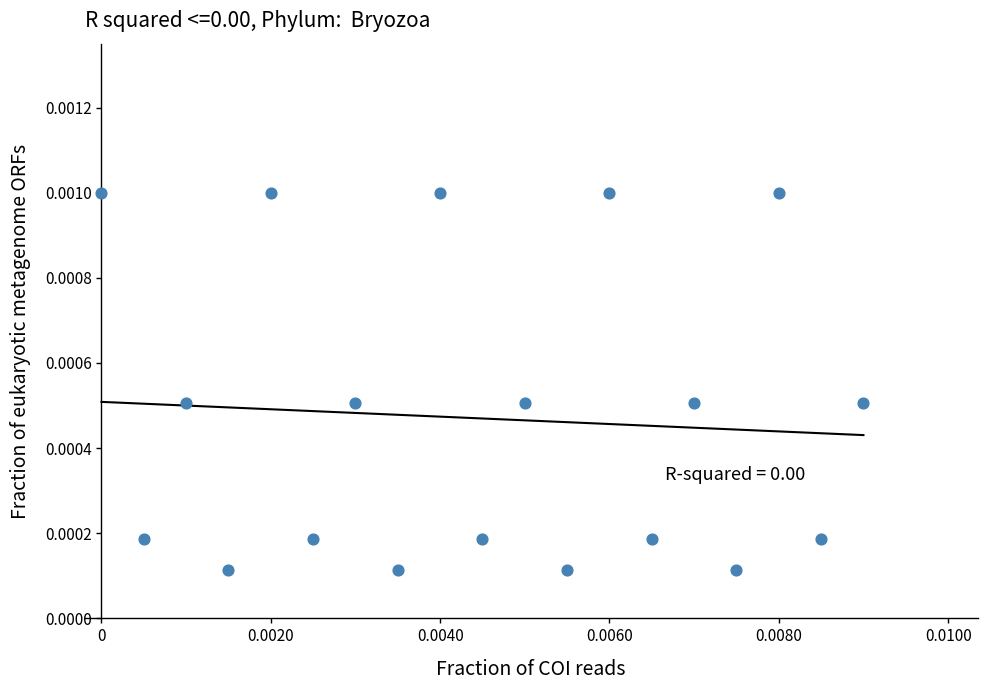

How many points are shown in the scatter plot?

19